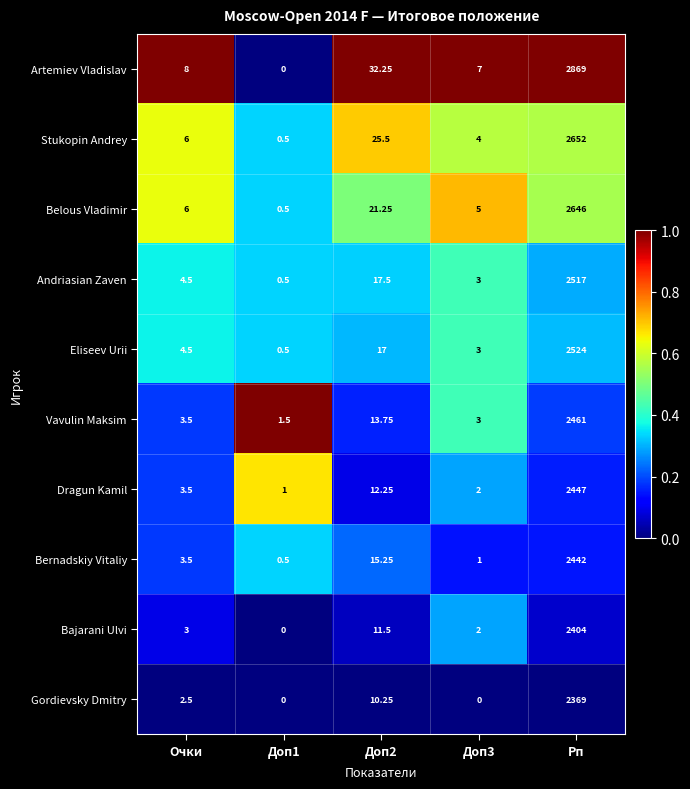

At how many categories does at least one series exceed 0?

5